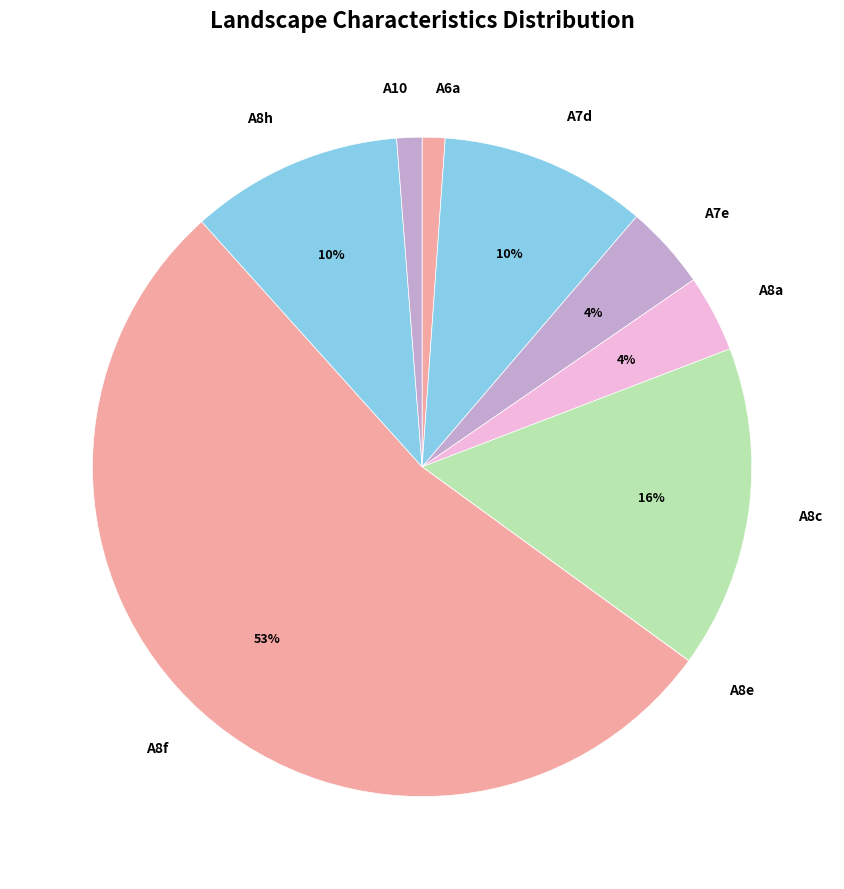

What is the largest slice in the pie chart?

A8f